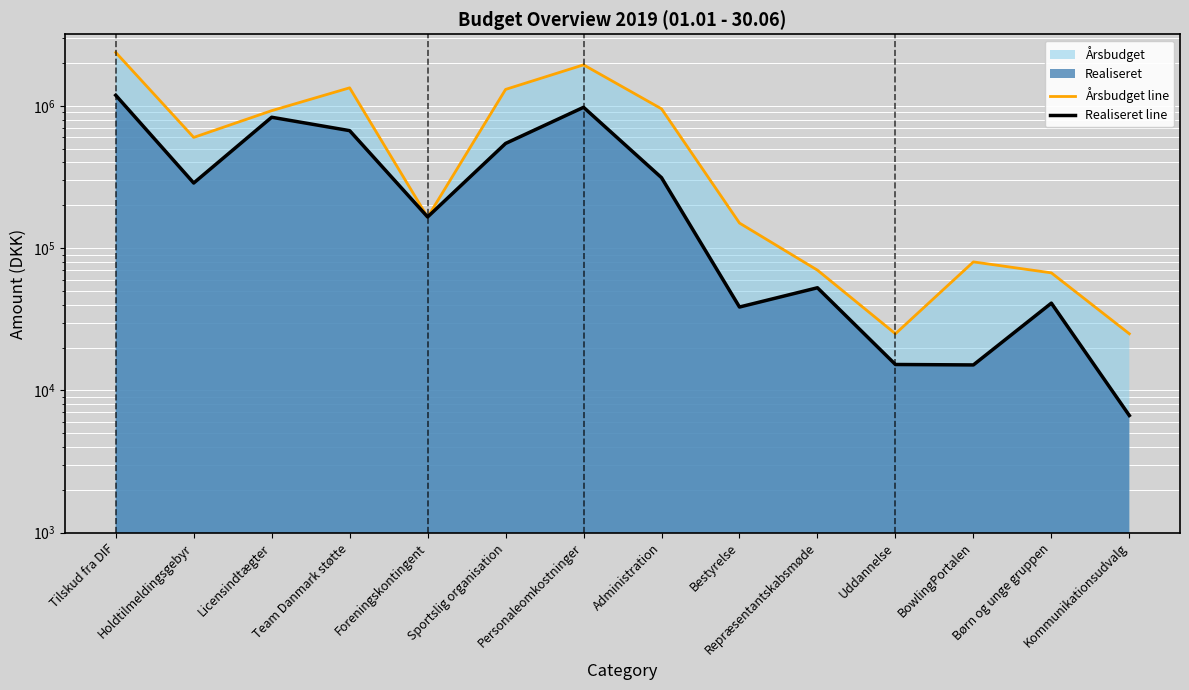

At which label does Årsbudget line reach its minimum?

Uddannelse